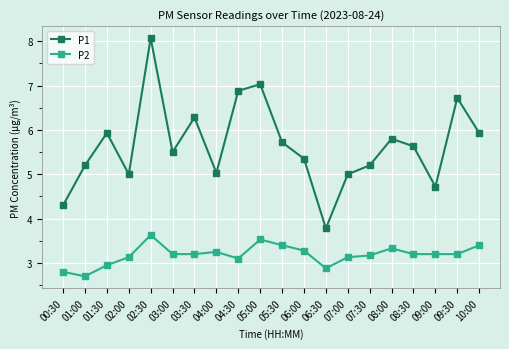

In P1, how many points are higher than both neighbors (excluding endpoints)?

6